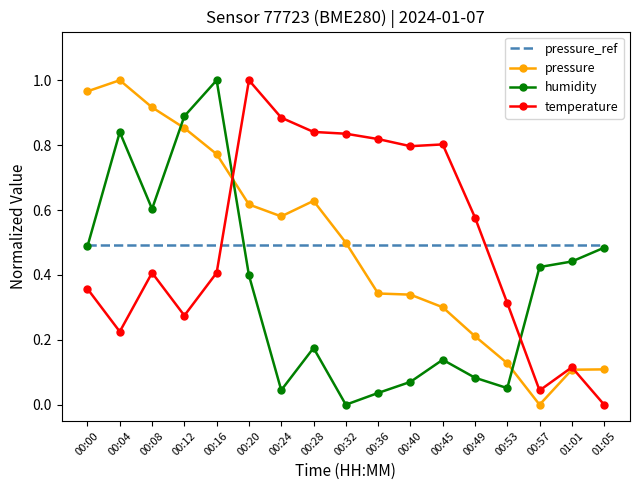

Rank the series at 00:40 from highest to lowest value.

temperature, pressure_ref, pressure, humidity